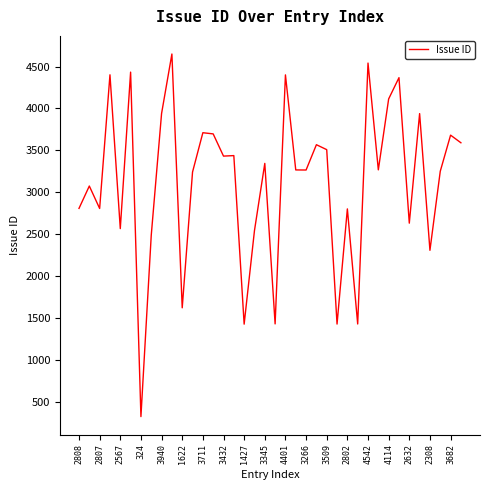

What is the minimum value shown in the chart?

324